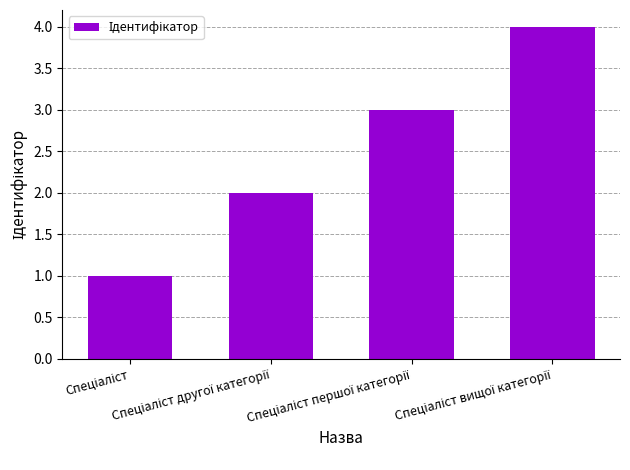

What is the maximum value shown in the chart?

4